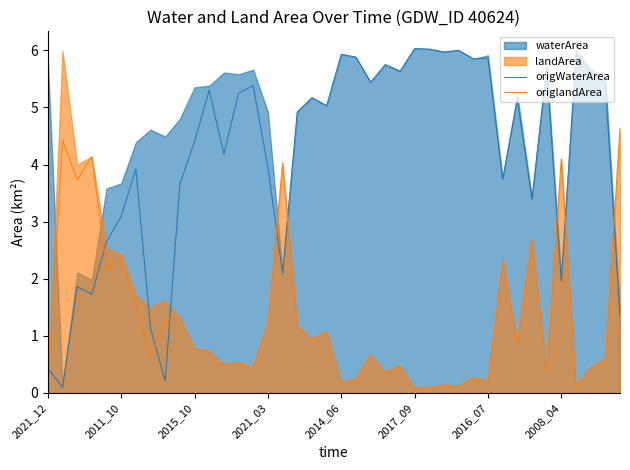

Which series changed the most between 12 and 19?

origWaterArea